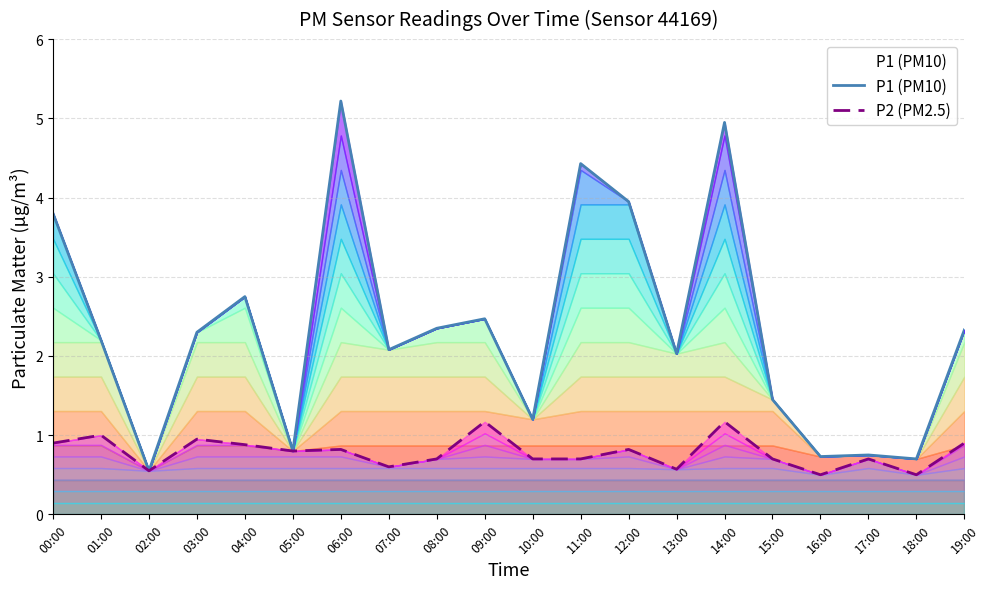

Where is P1 (PM10) nearest to the value 2?

13:00